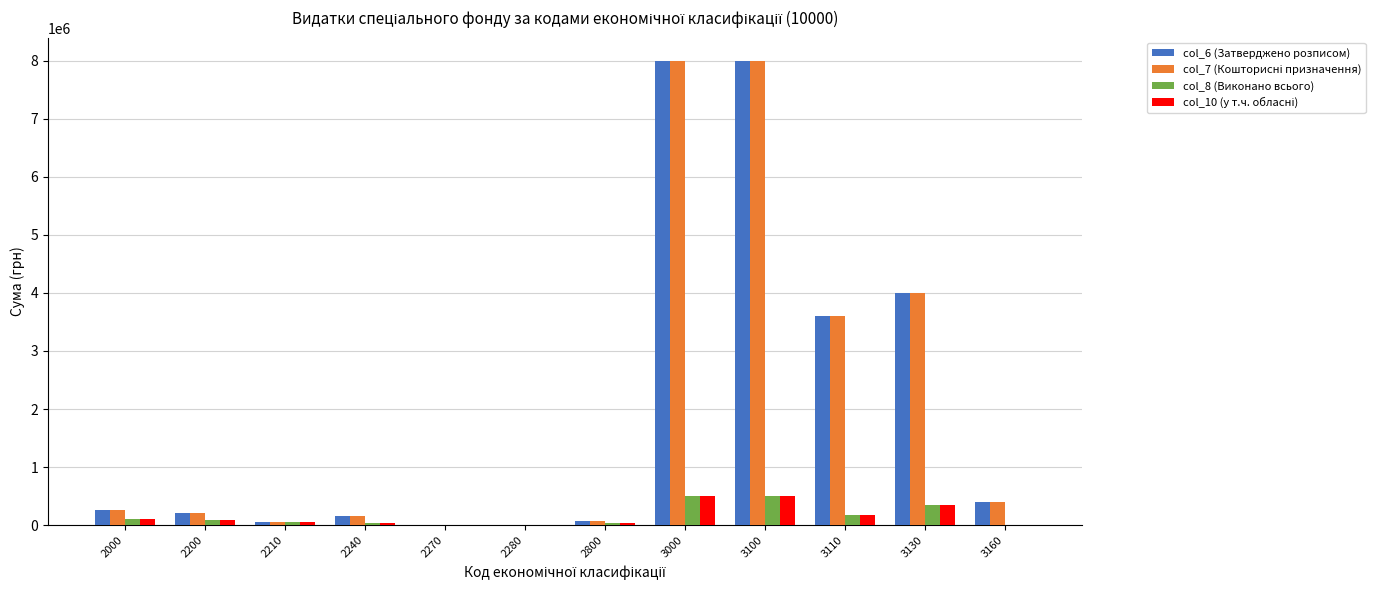

How many groups of bars are there?

12